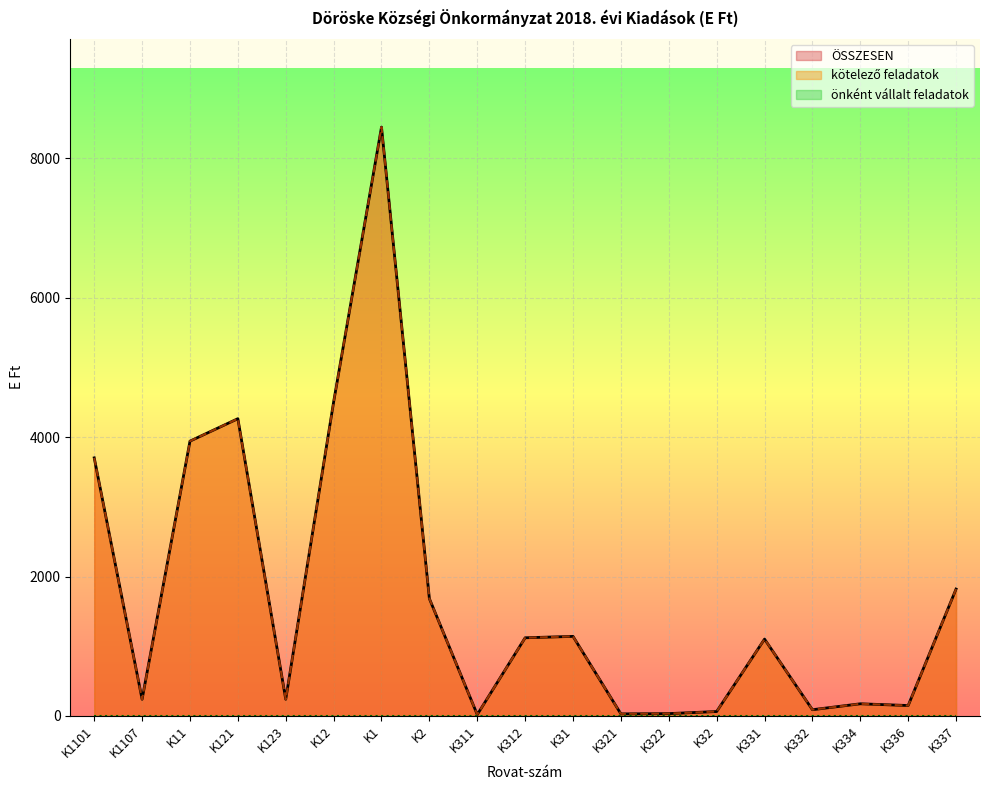

What position from the left is K322?

13